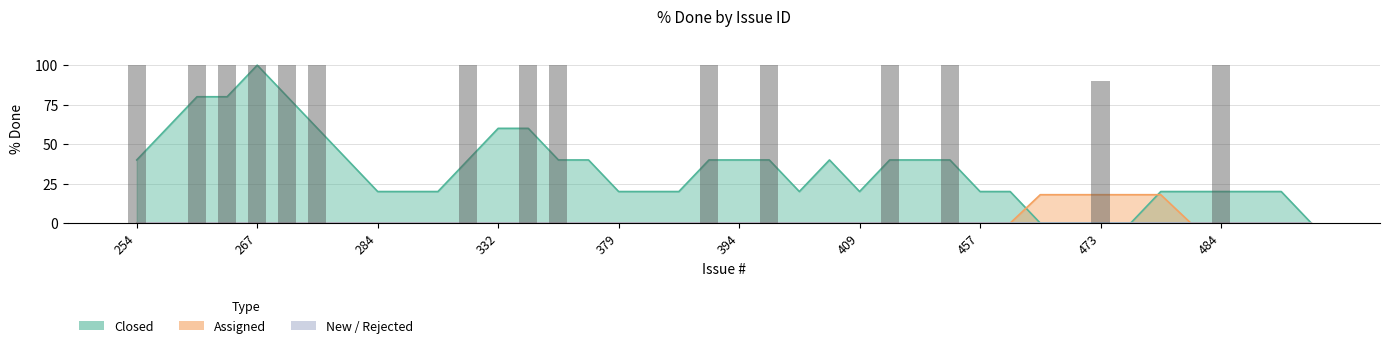

At which label does Open/Assigned reach its minimum?

394